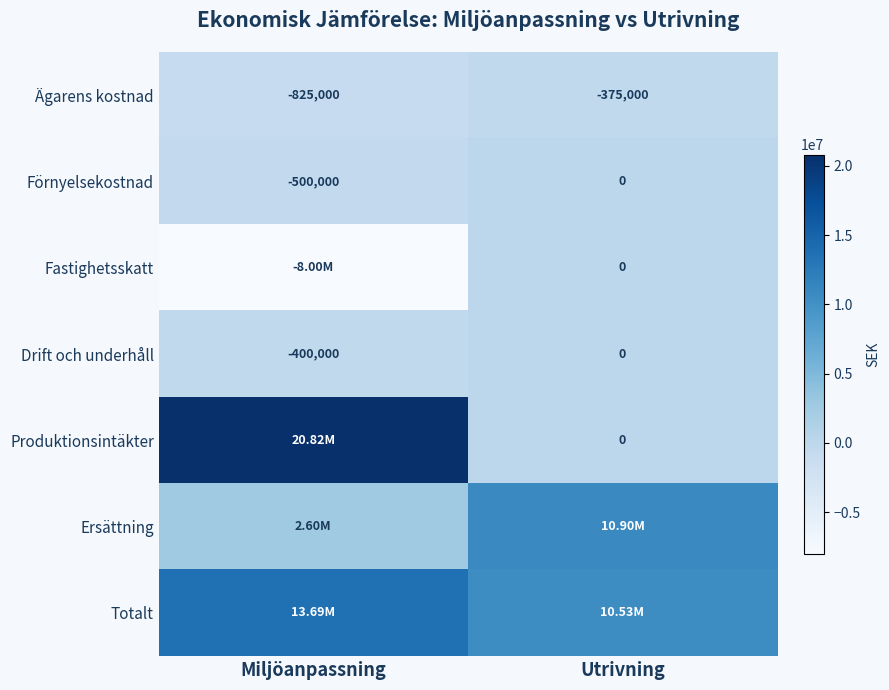

List the labels in order of Drift och underhåll value, smallest first.

Miljöanpassning, Utrivning